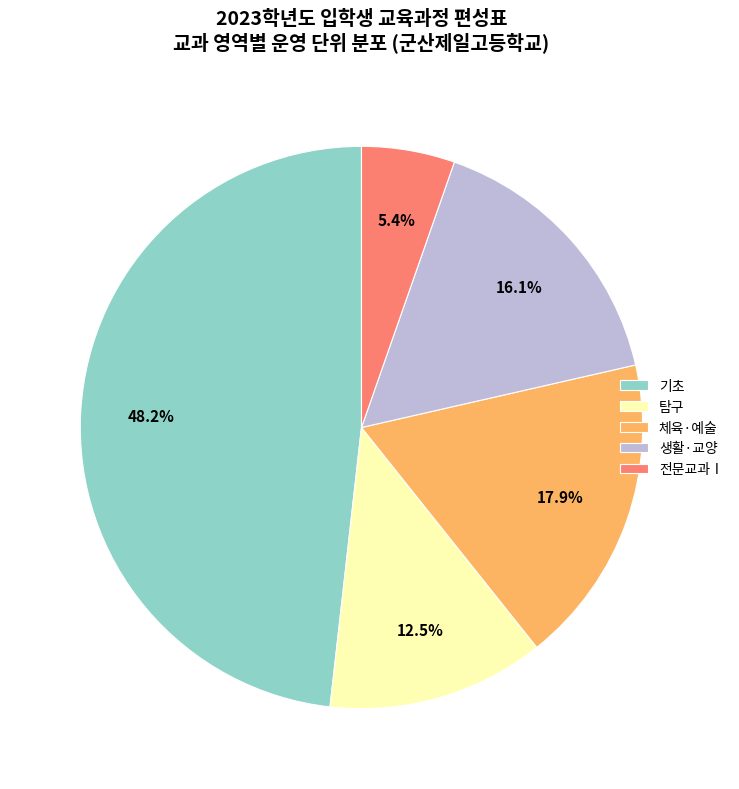

Which has a higher value, 전문교과Ⅰ or 탐구?

탐구